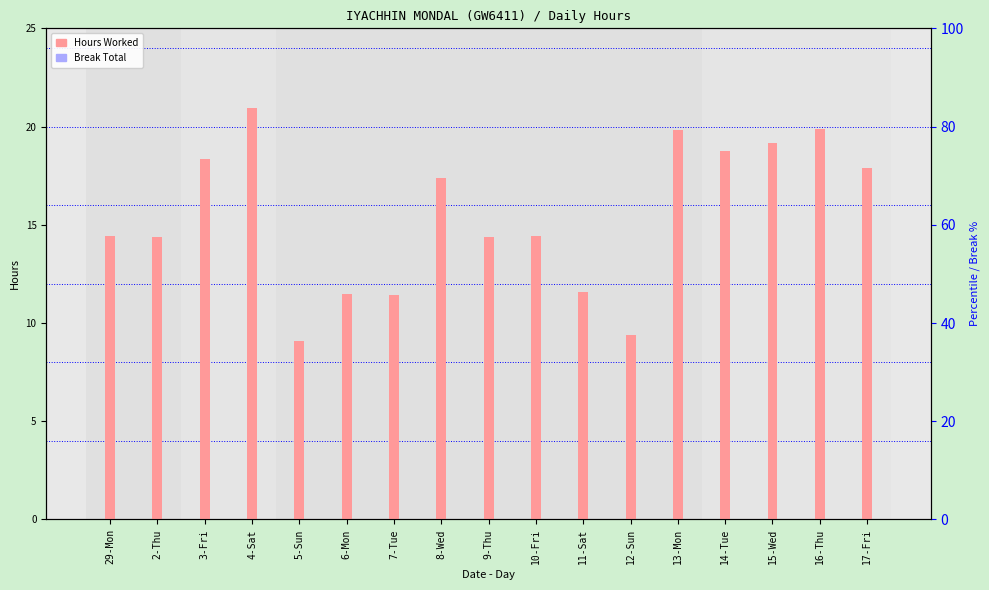

At which label is Hours Worked closest to 15?

29-Mon